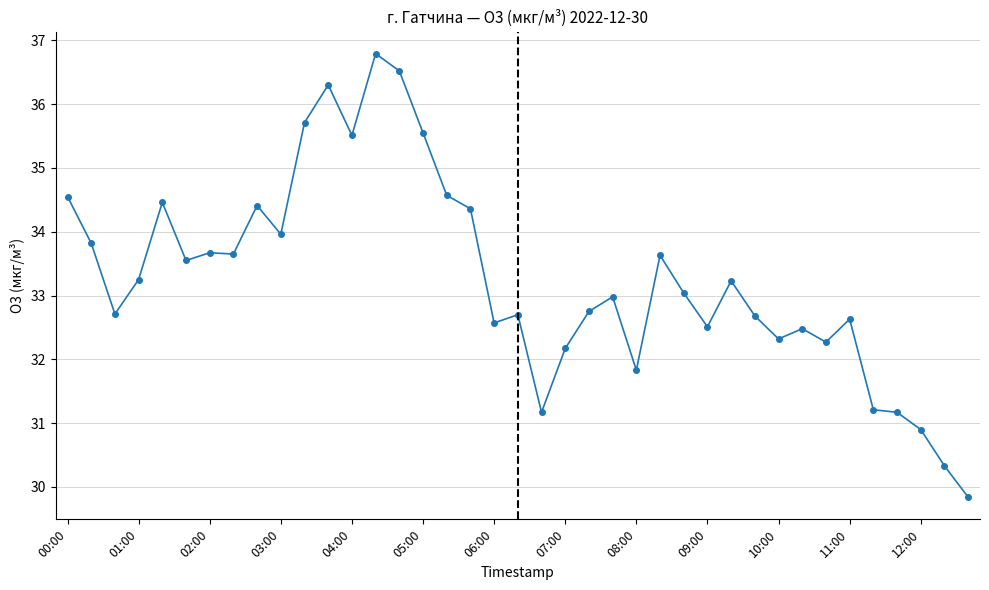

What is the sum of all values?

1297.8